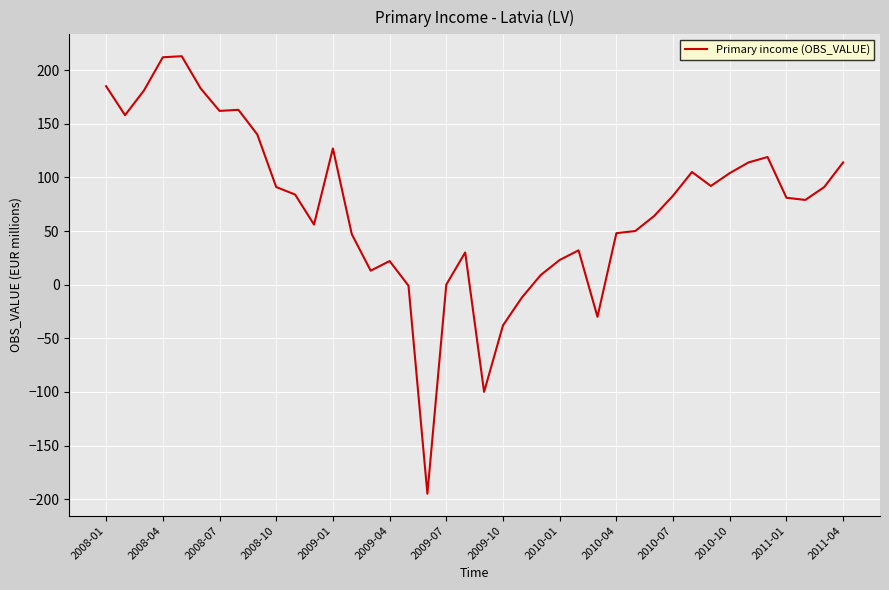

What is the greatest value displayed?

213